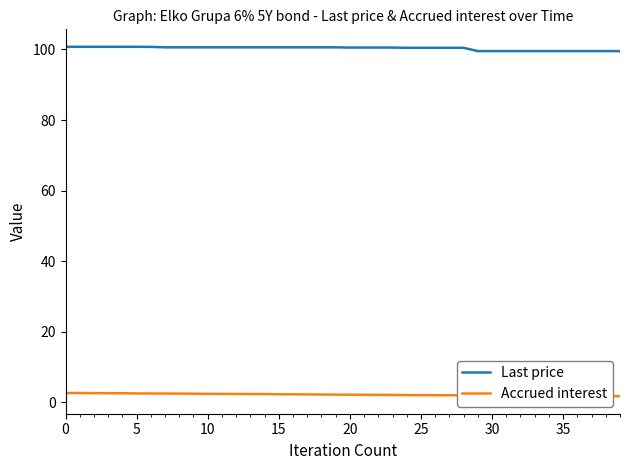

Rank the series by their average value, from lowest to highest.

Accrued interest, Last price